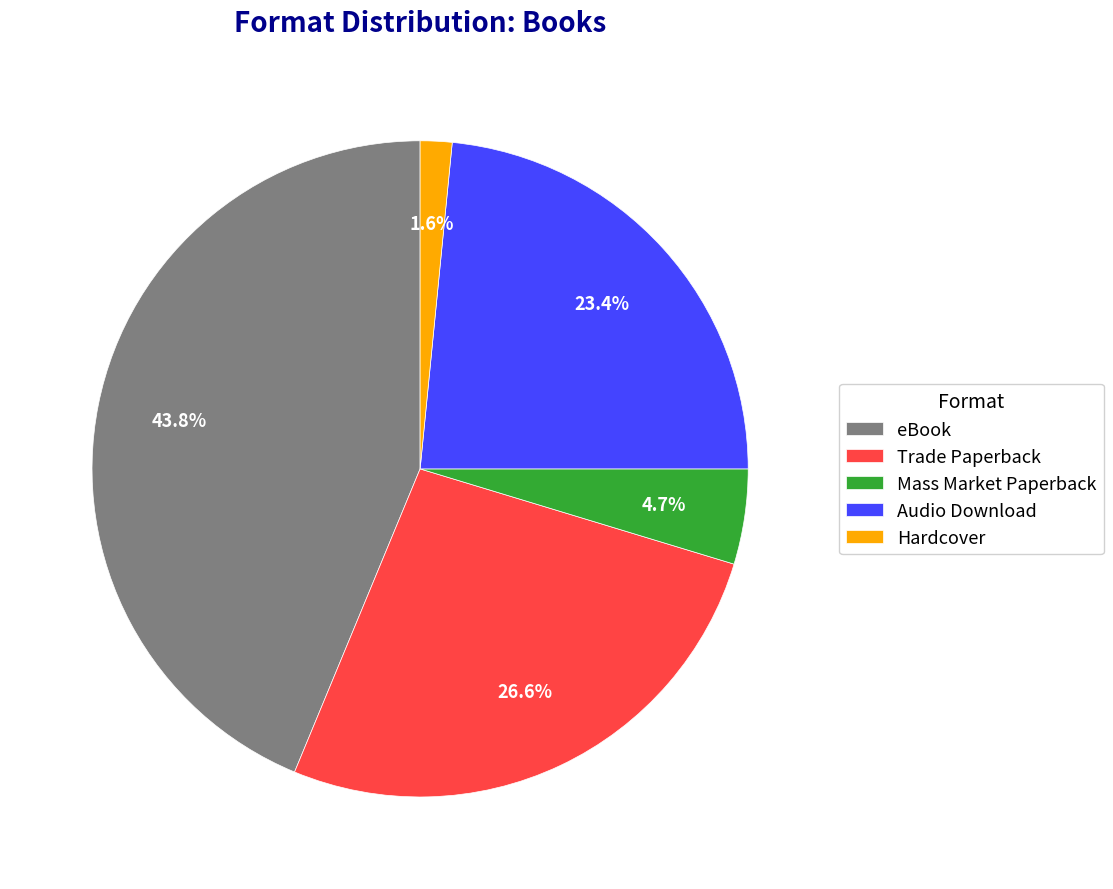

Does eBook represent more than half of the total?

No